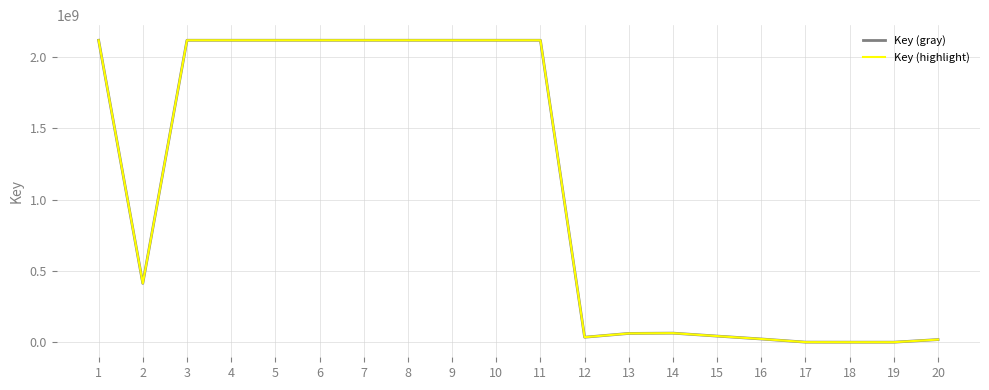

True or false: Key (gray) has a value of 2117875615 at 5.

True